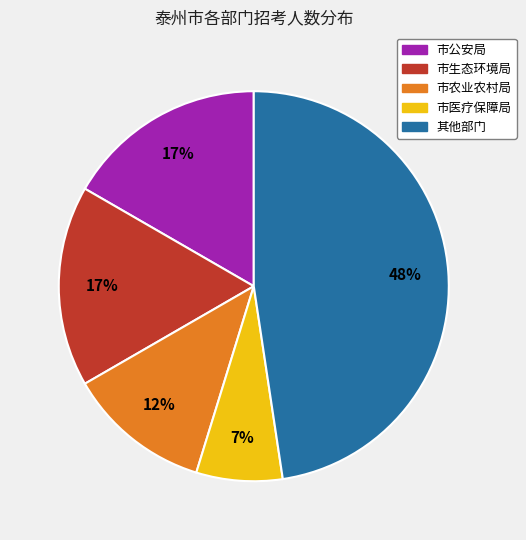

Is there any slice that represents more than half of the pie?

No